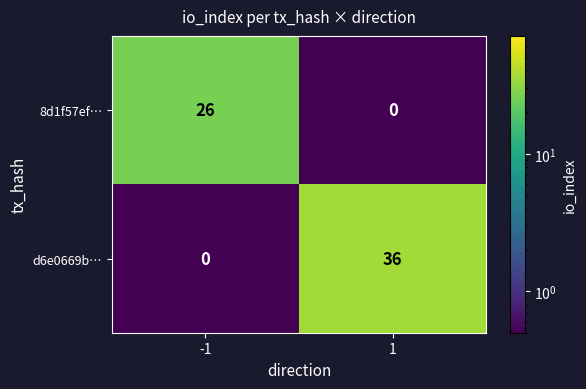

Between -1 and 1, which series saw the biggest shift?

d6e0669b…